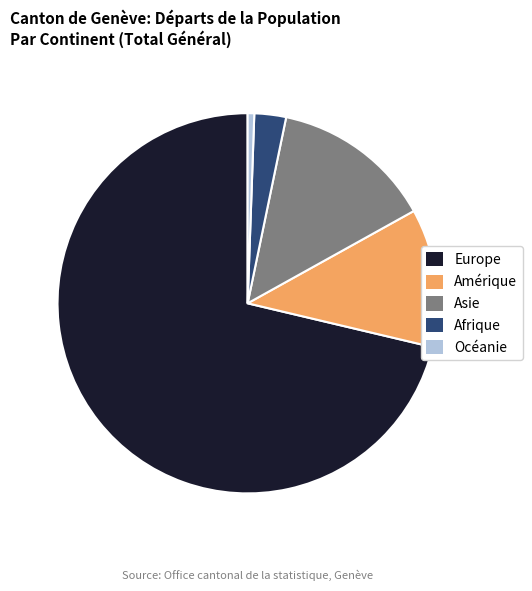

Which slice is the largest?

Europe